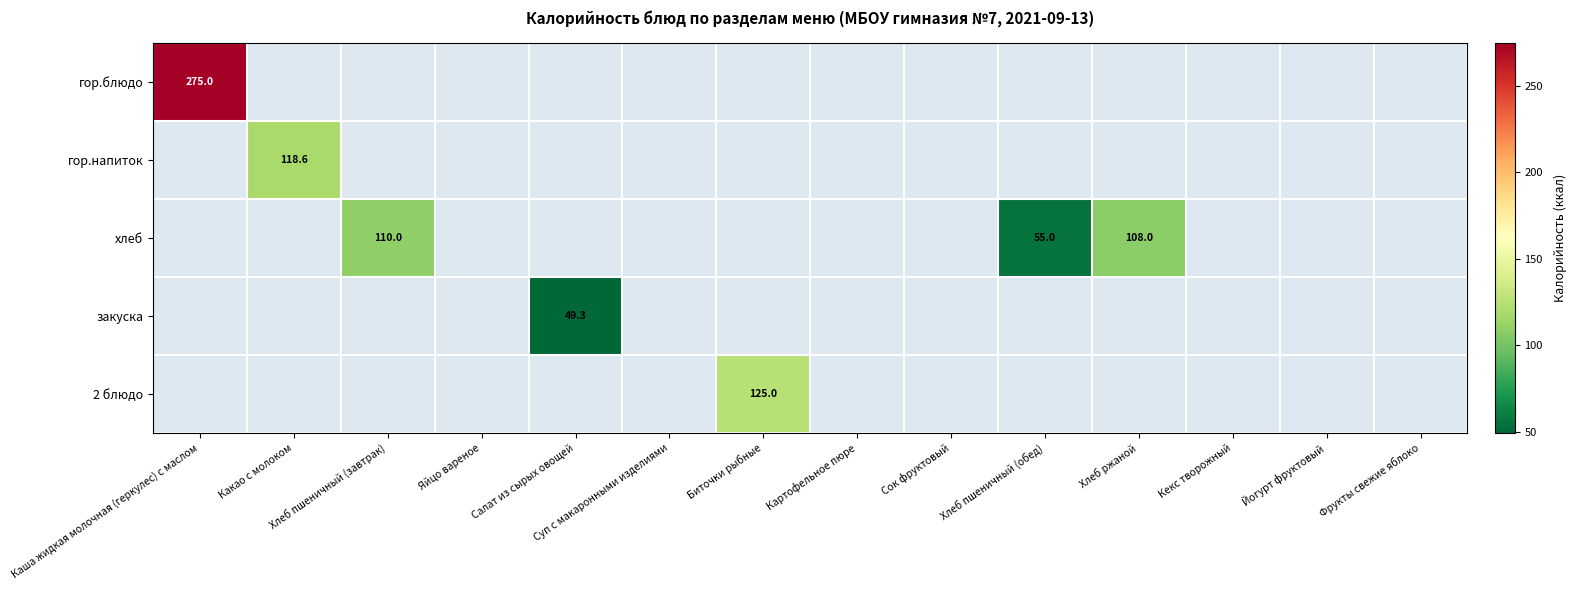

Between Сок фруктовый and Картофельное пюре, which is larger?

Картофельное пюре